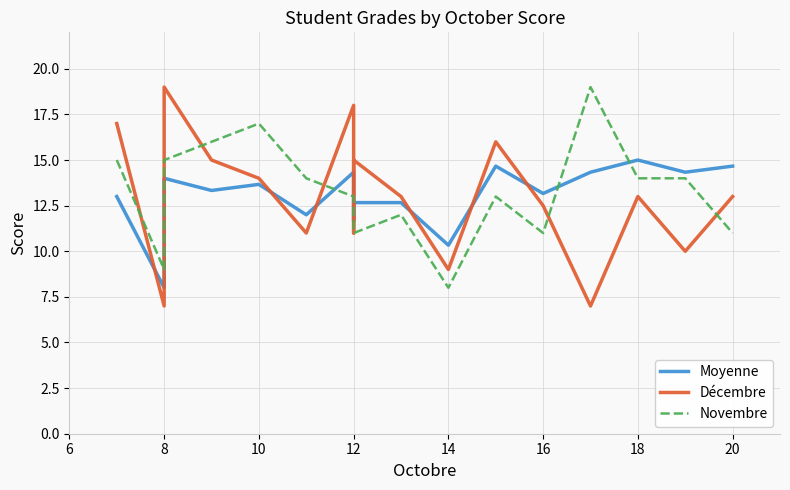

What is the difference between the maximum and minimum values in the Novembre series?

11.0